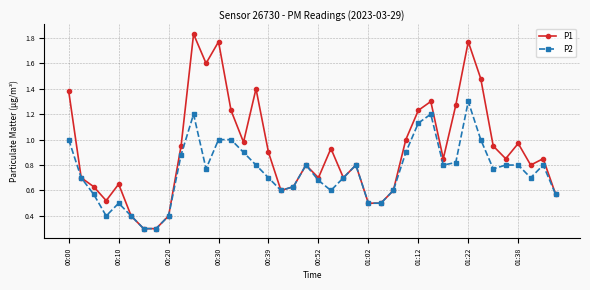

Which series has the widest spread of values?

P1